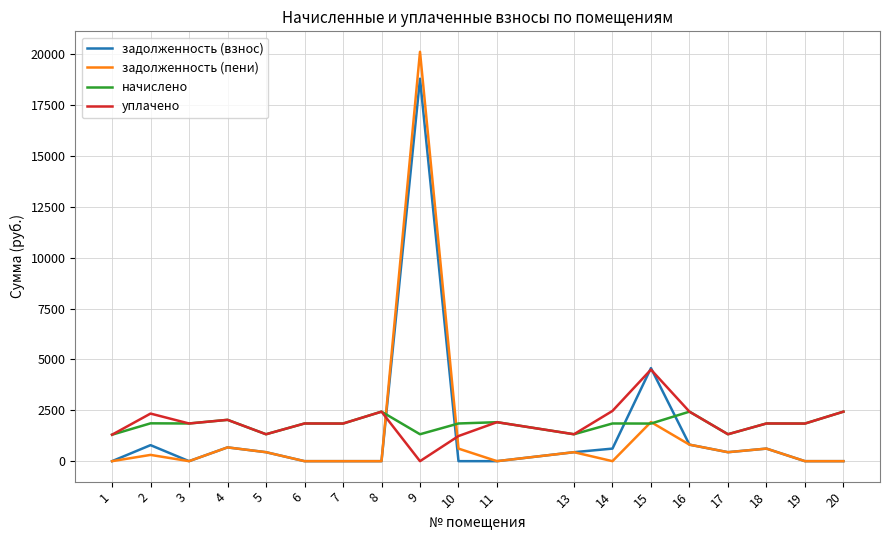

After their last crossing, which series has the higher values: начислено or задолженность (взнос)?

начислено